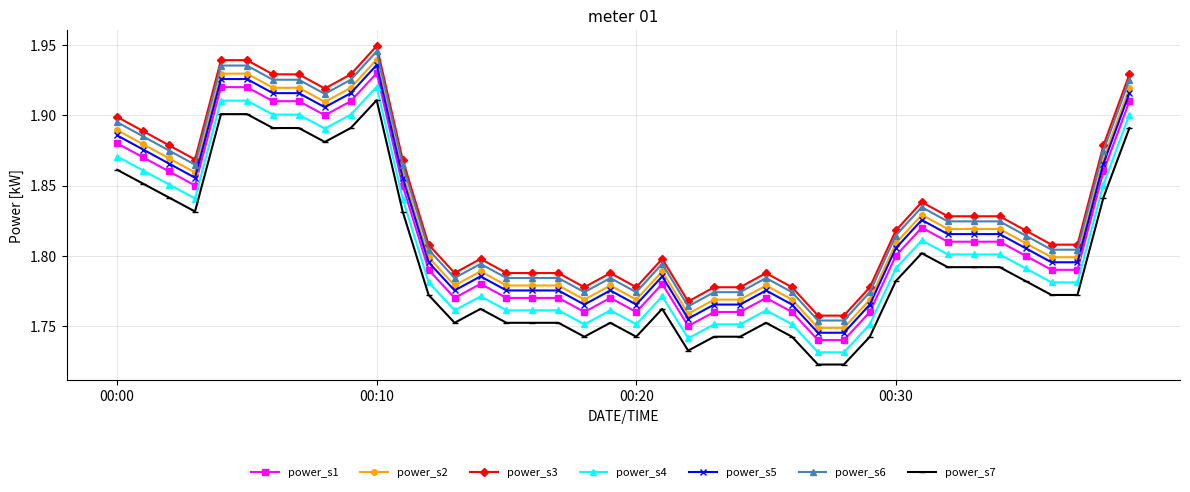

Which series has the widest spread of values?

power_s3